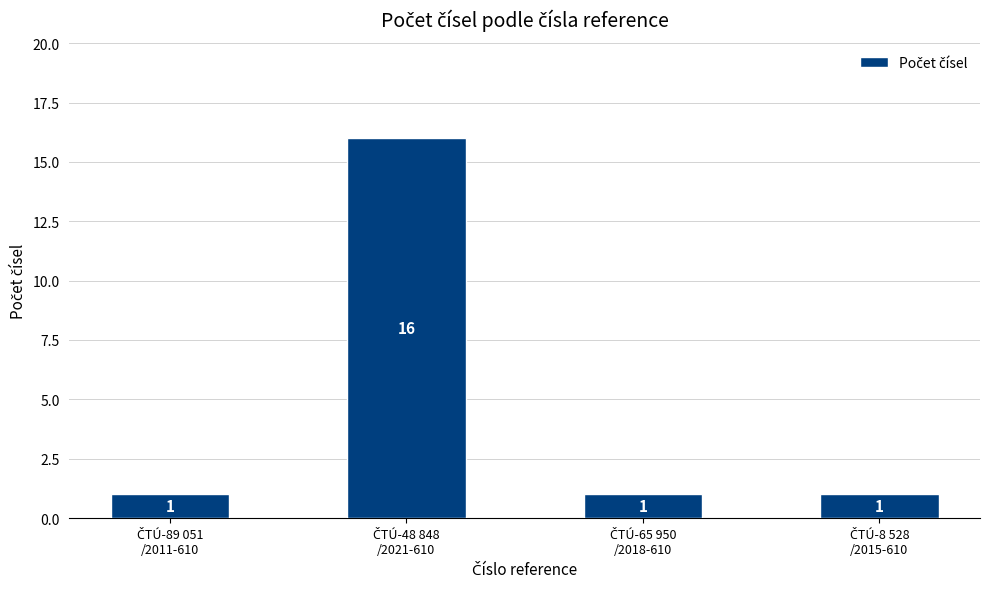

What is the value of the 1st bar from the left?

1